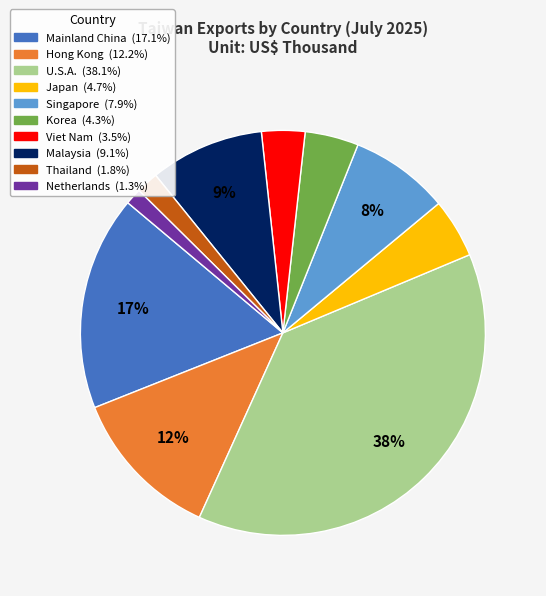

Is there a majority slice in this chart?

No